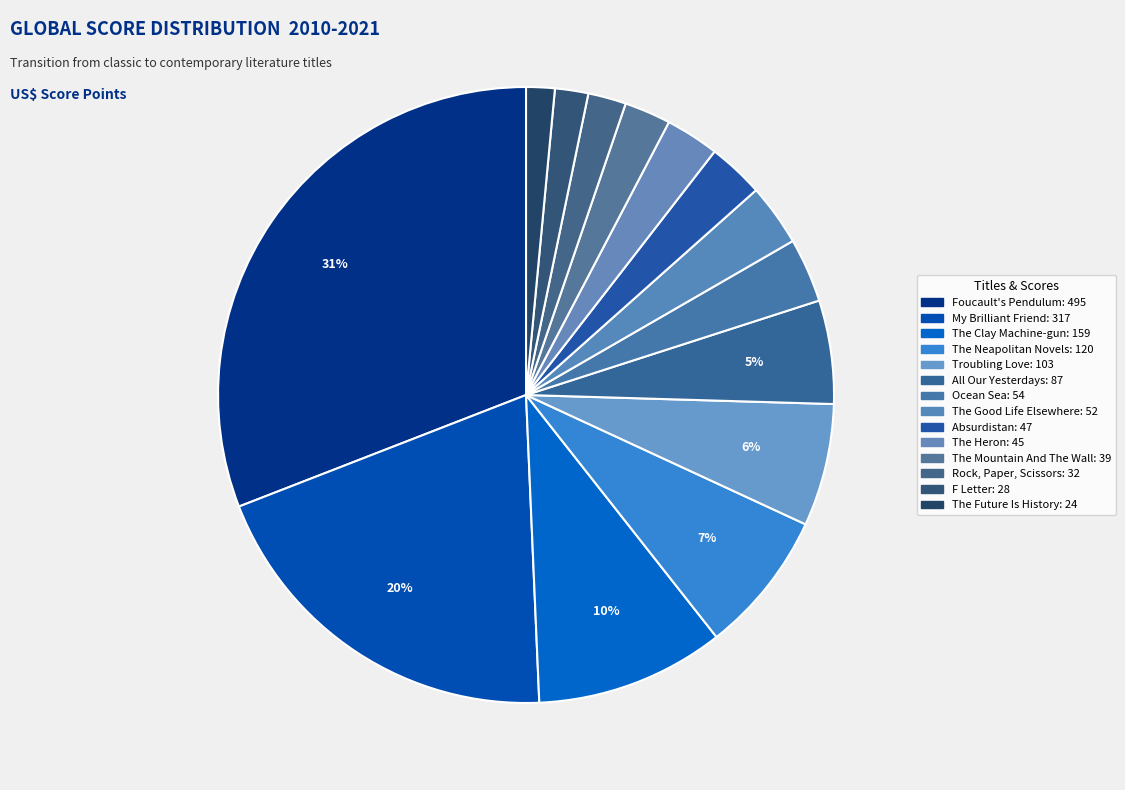

How many segments does this pie chart have?

14